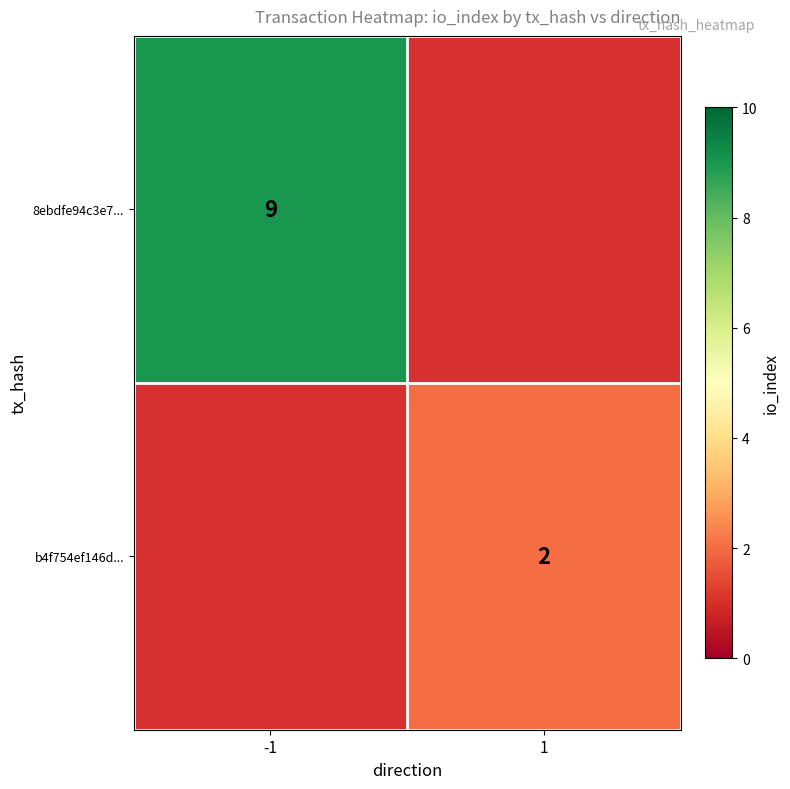

Is the value of b4f754ef146d... at 1 greater than the value of 8ebdfe94c3e7... at -1?

No